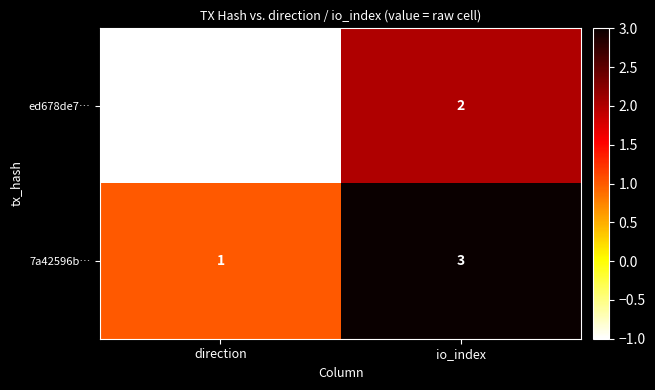

List the series in order of their peak value, highest first.

7a42596b…, ed678de7…